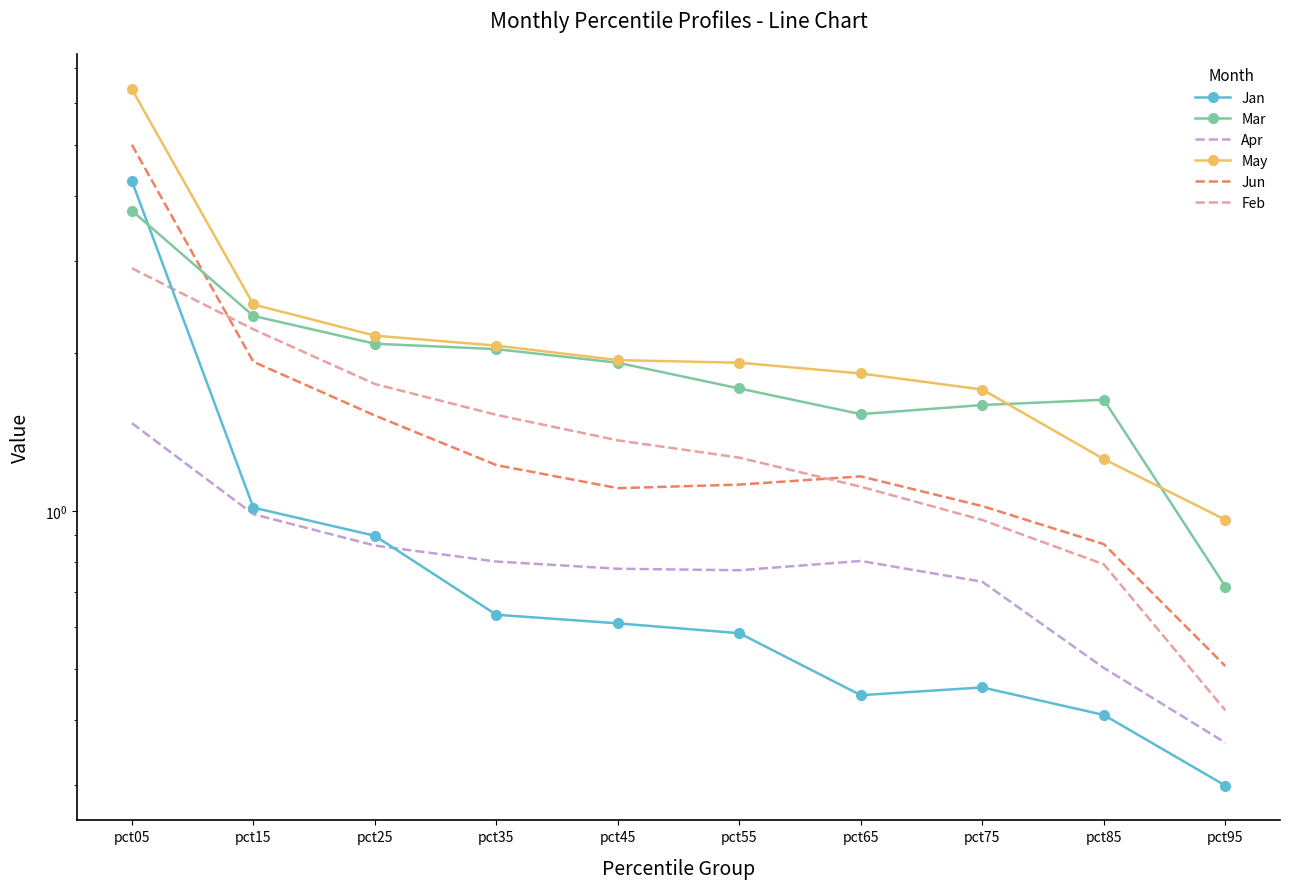

The value of Apr at pct85 is 0.7. True or false?

False